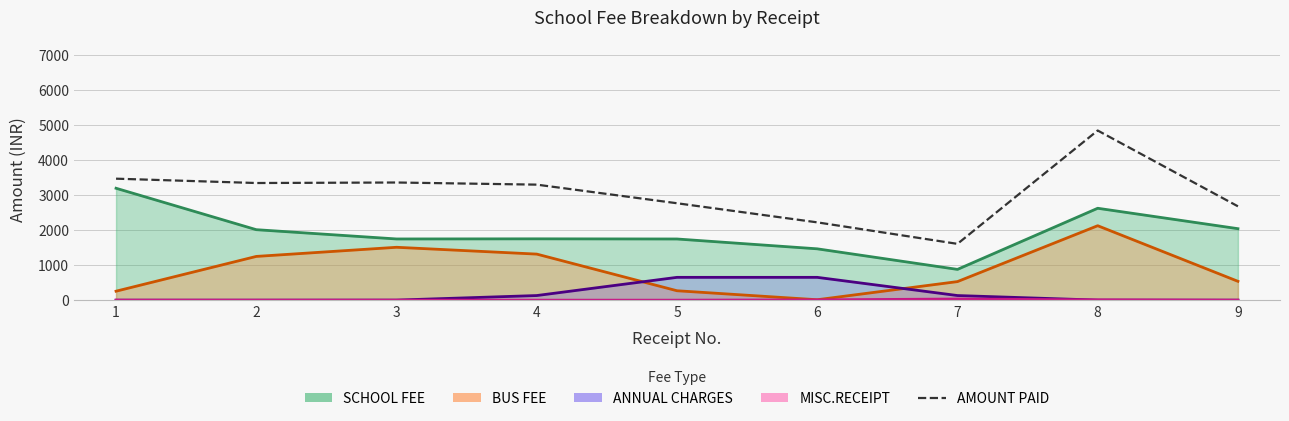

Which label corresponds to the smallest value in the chart?

7